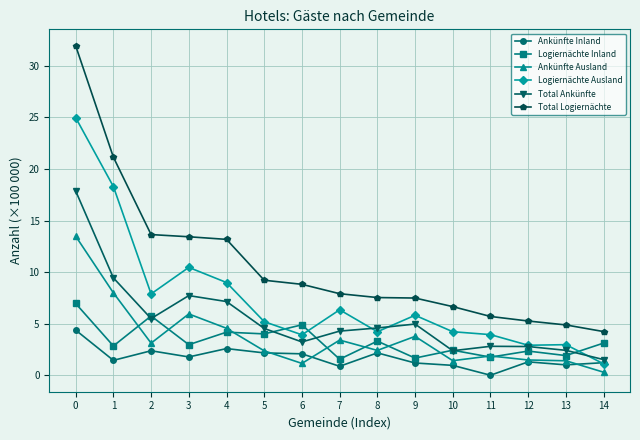

What is the sum of all Total Ankünfte values?

81.3